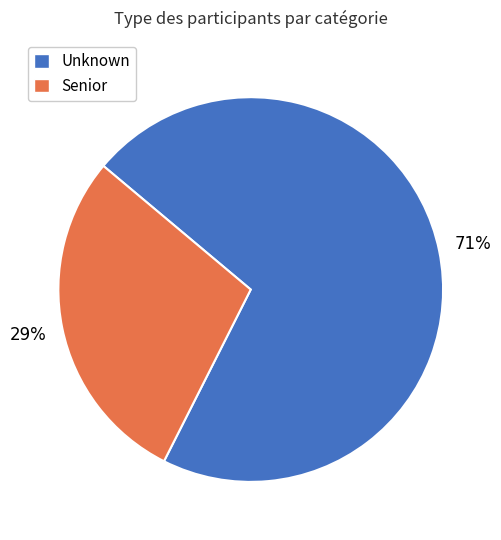

Is it true that Senior is 29% of the pie?

True